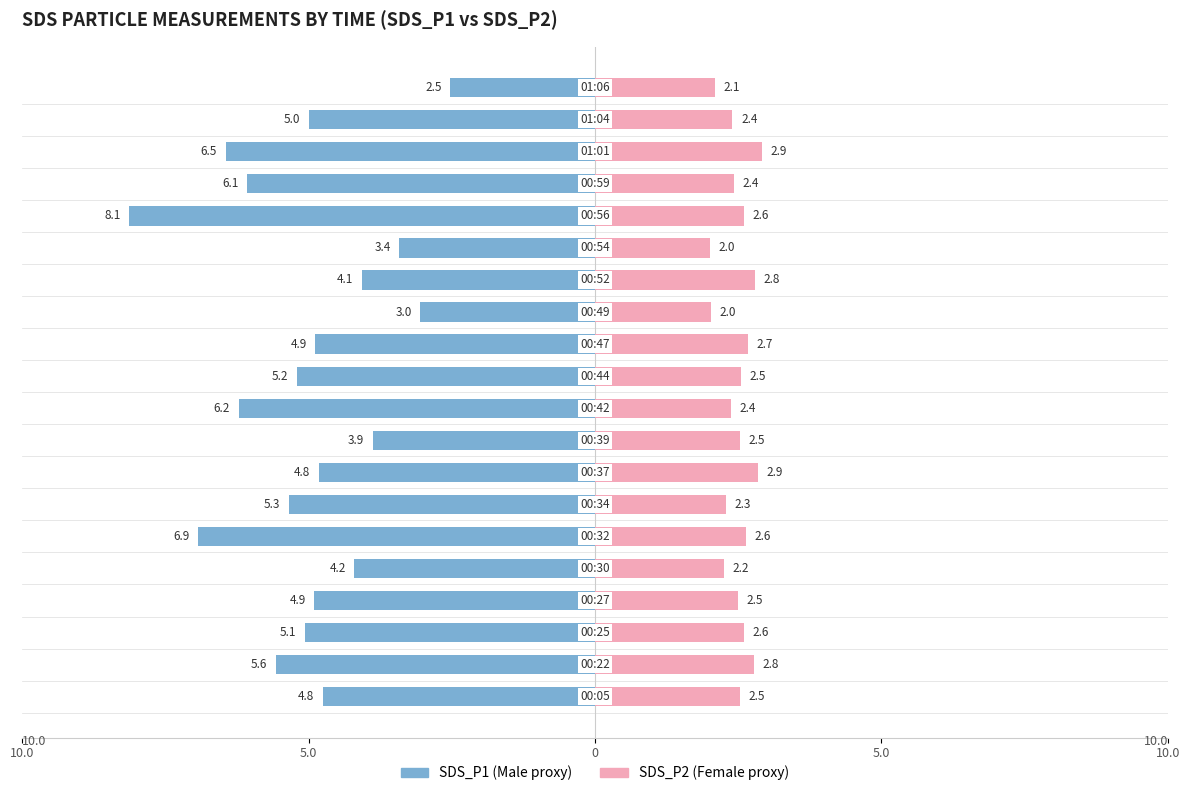

How many bars are there in total?

40